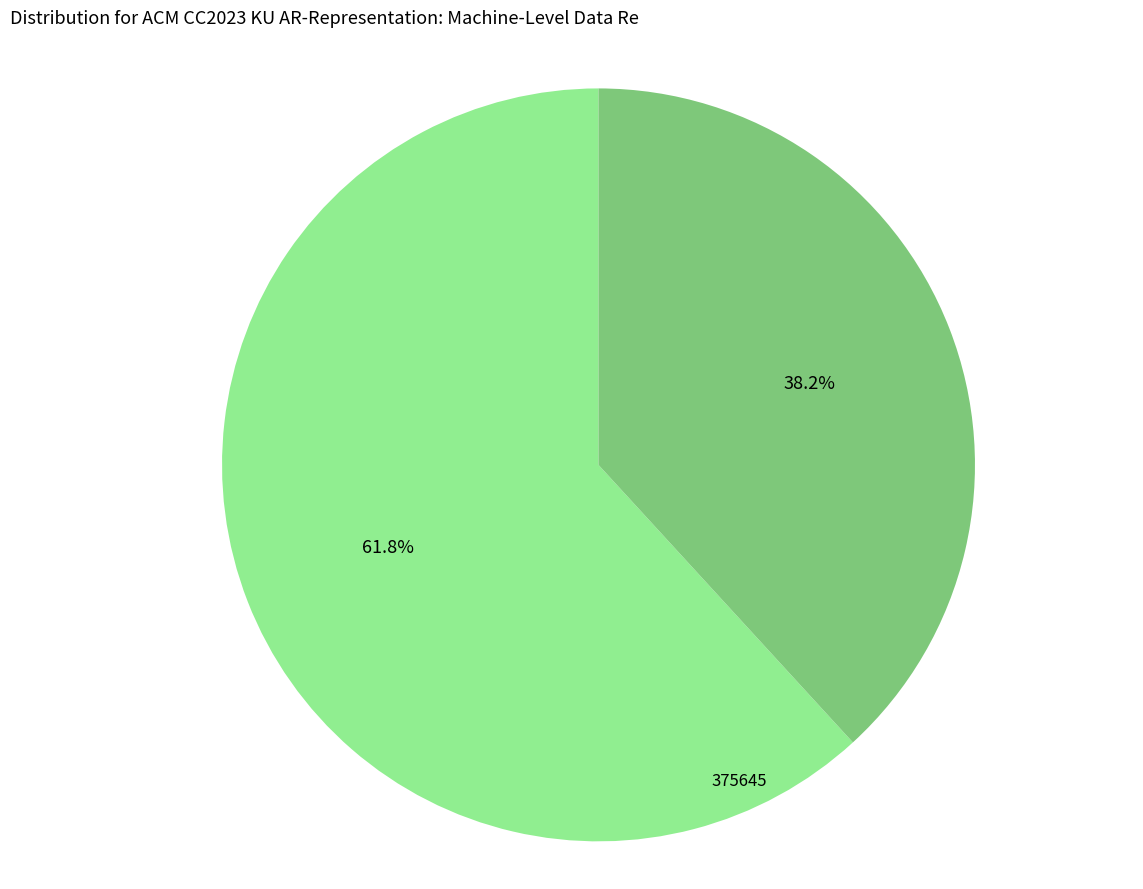

Does any single category account for the majority?

Yes